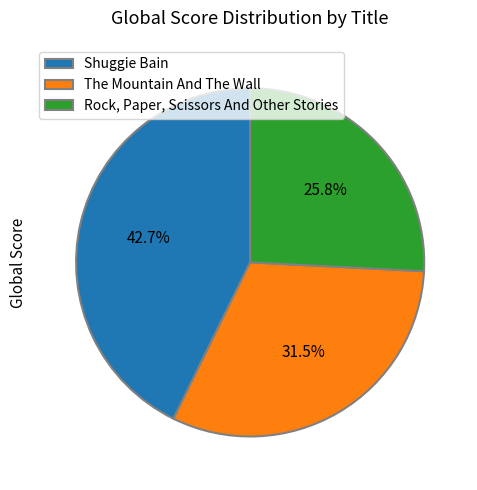

Approximately how many times larger is the value at The Mountain And The Wall compared to Rock, Paper, Scissors And Other Stories?

1.2